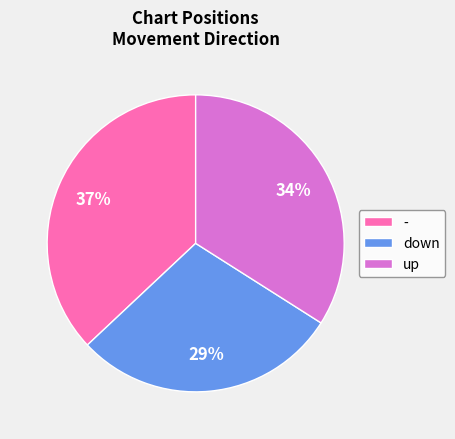

To the nearest percent, what portion does down represent?

29%